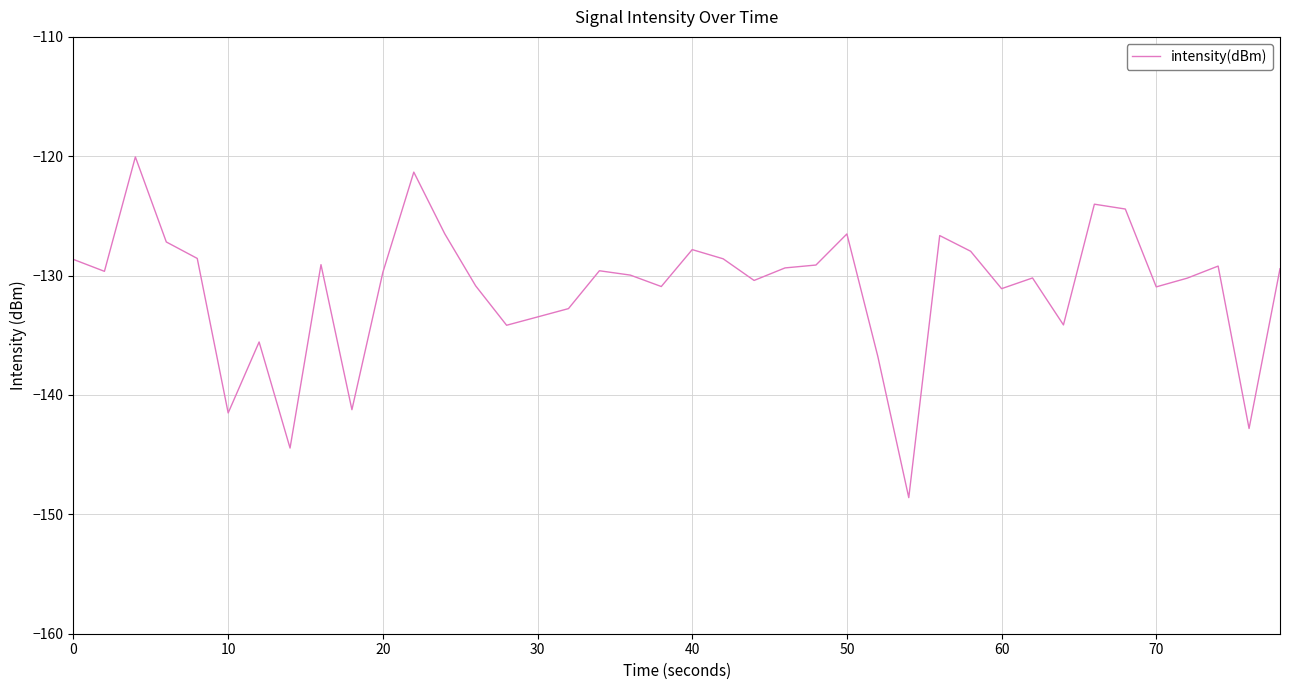

True or false: the data has more than 0 interior local peaks.

True